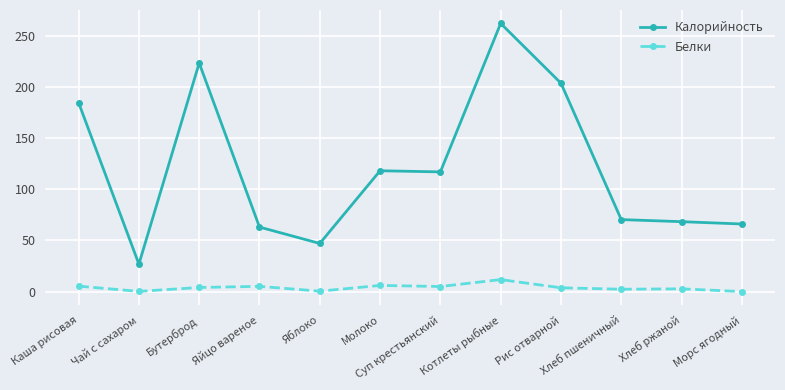

What is the difference between the highest and lowest values at Яйцо вареное?

57.9